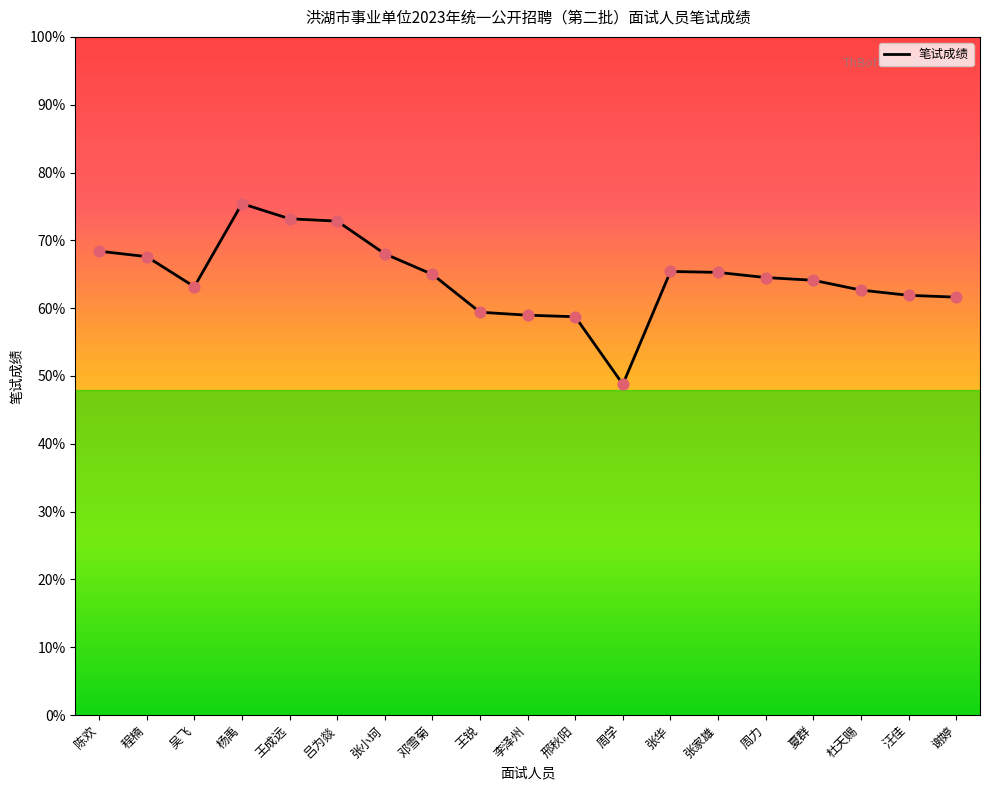

What is the change in value from 杨禹 to 吕为燚?

-2.6